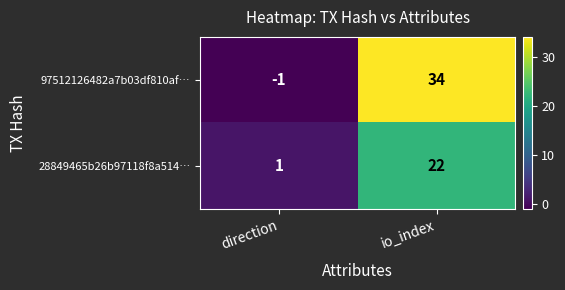

What is the difference between the highest and lowest values at io_index?

12